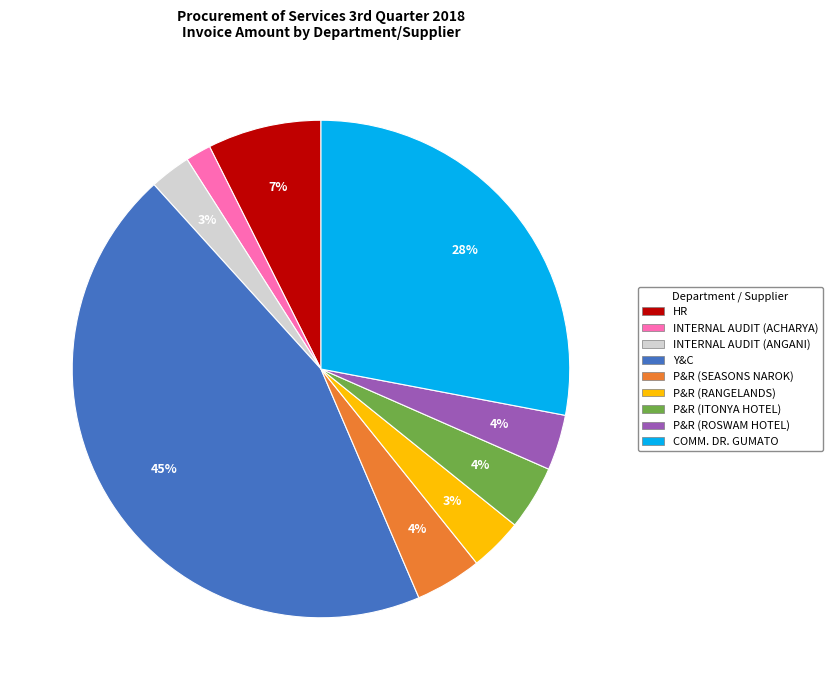

To the nearest percent, what is the average slice percentage?

11%